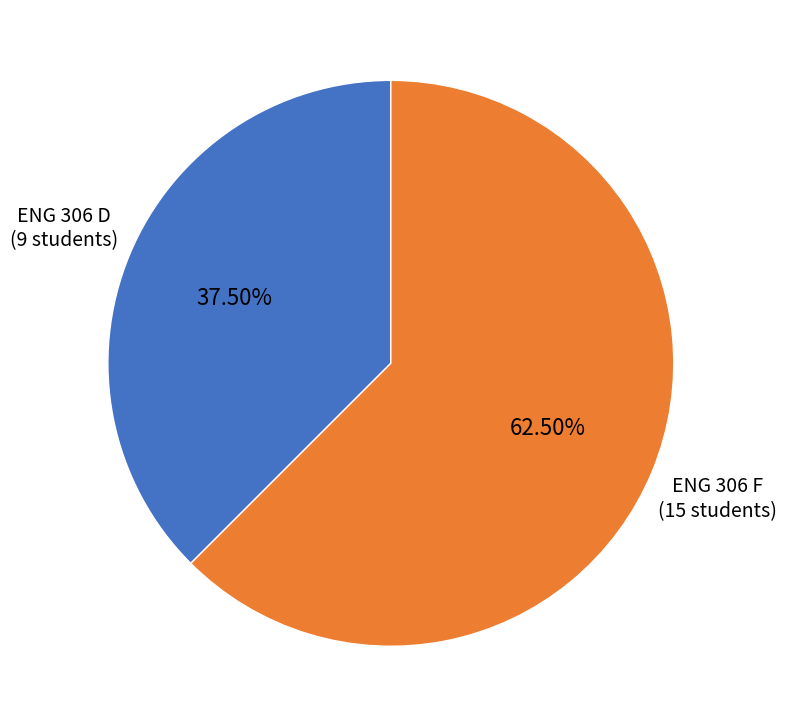

Is there any slice that represents more than half of the pie?

Yes